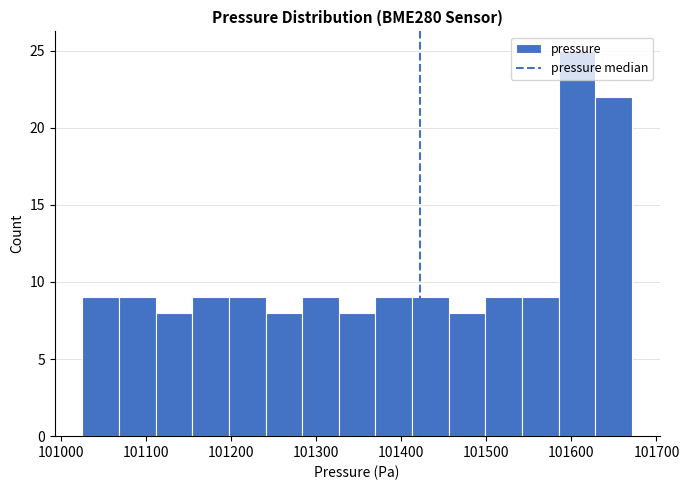

Reading left to right, list every bar in this chart as the range it spans on the x-axis followed by its height. Neither the bar edges nor the heights are printed on the chart, so give them approximately, as read against the axes.

101030 to 101070: 9
101070 to 101110: 9
101110 to 101150: 8
101150 to 101200: 9
101200 to 101240: 9
101240 to 101280: 8
101280 to 101330: 9
101330 to 101370: 8
101370 to 101410: 9
101410 to 101460: 9
101460 to 101500: 8
101500 to 101540: 9
101540 to 101590: 9
101590 to 101630: 25
101630 to 101670: 22